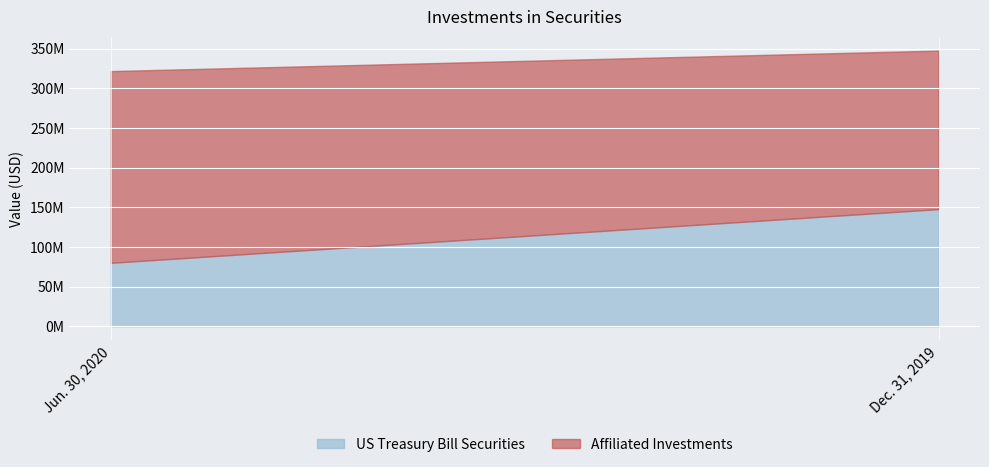

Between Jun. 30, 2020 and Dec. 31, 2019, which series saw the biggest shift?

US Treasury Bill Securities